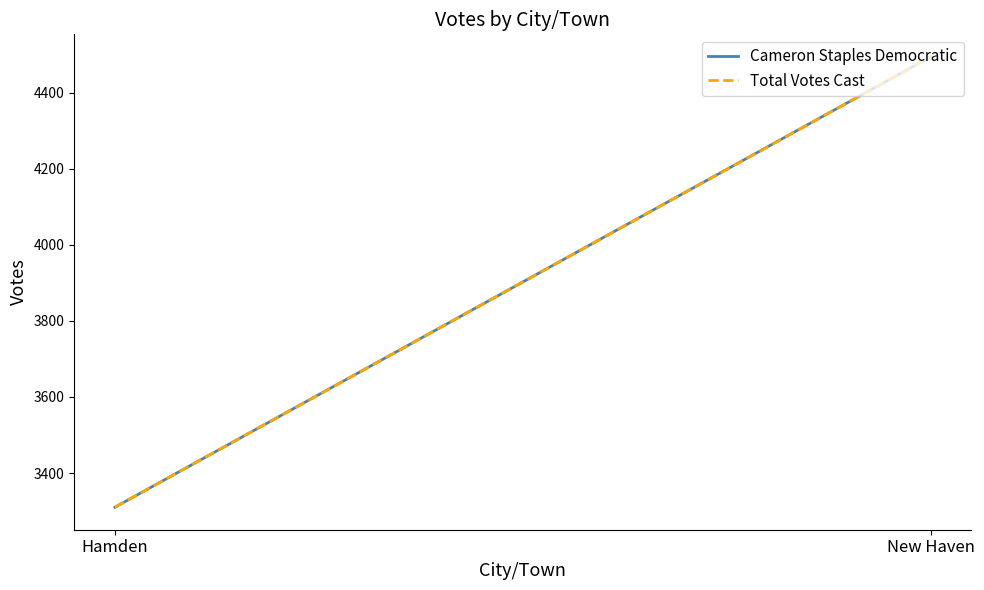

What is the average value of the Cameron Staples Democratic series?

3902